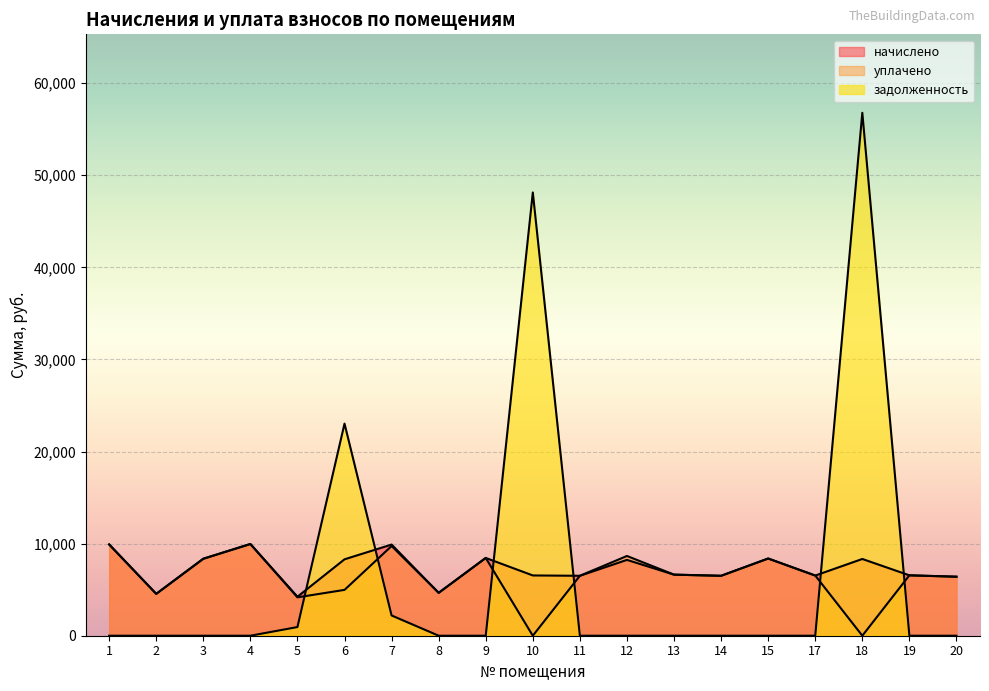

What is the maximum value shown in the chart?

56785.2